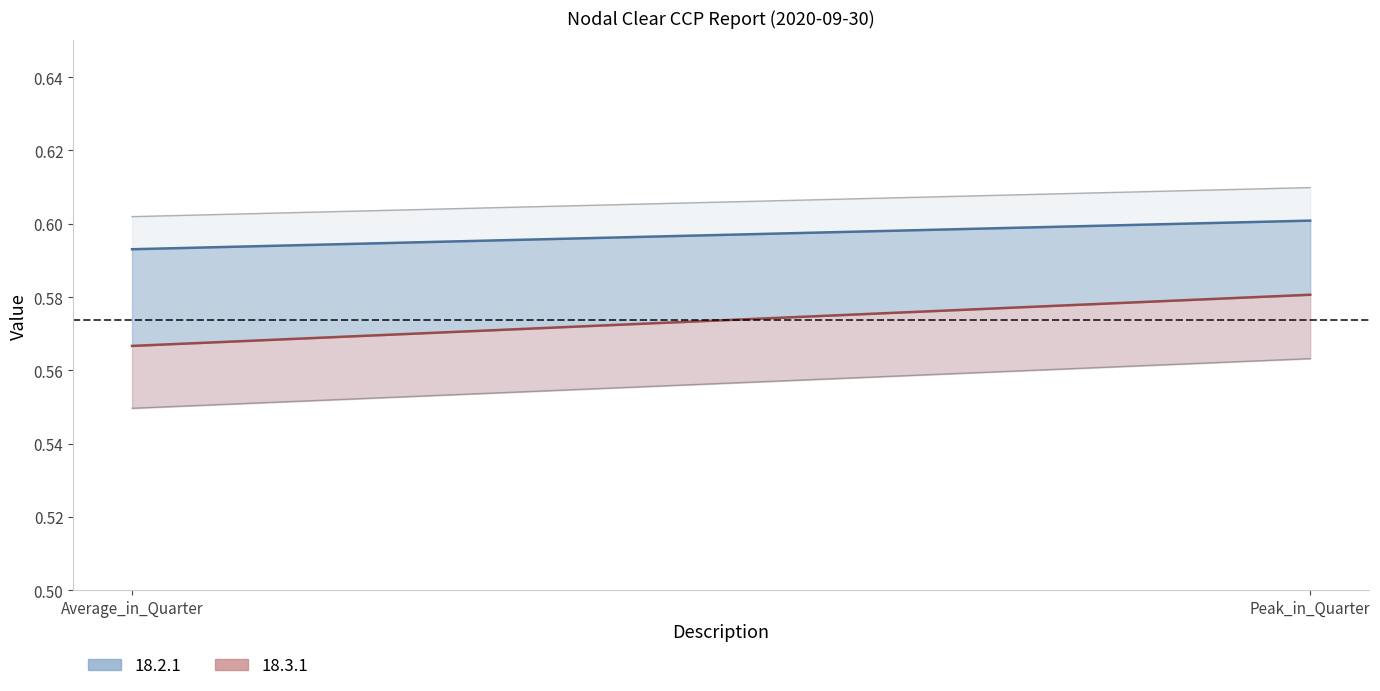

Rank the series at Average_in_Quarter from highest to lowest value.

18.2.1, 18.3.1